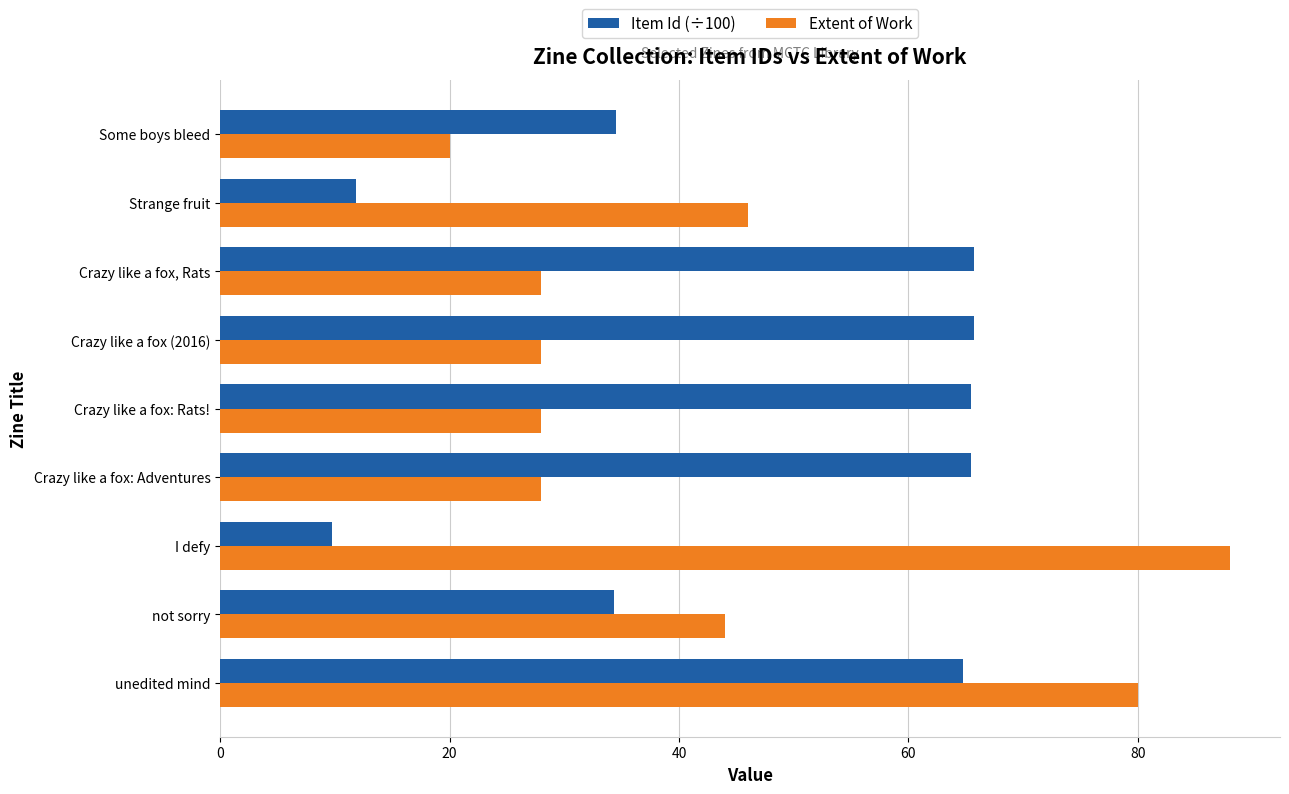

What is the sum of the Item Id (÷100) values at Strange fruit and Crazy like a fox: Rats!?

77.3